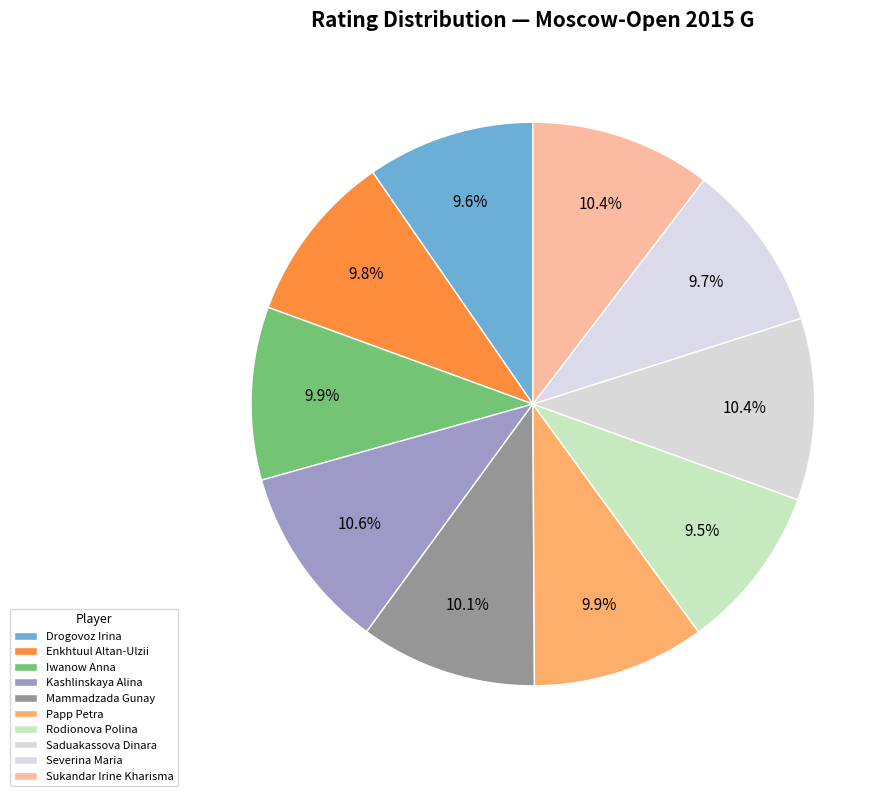

Which category has the smallest portion of the pie?

Rodionova Polina